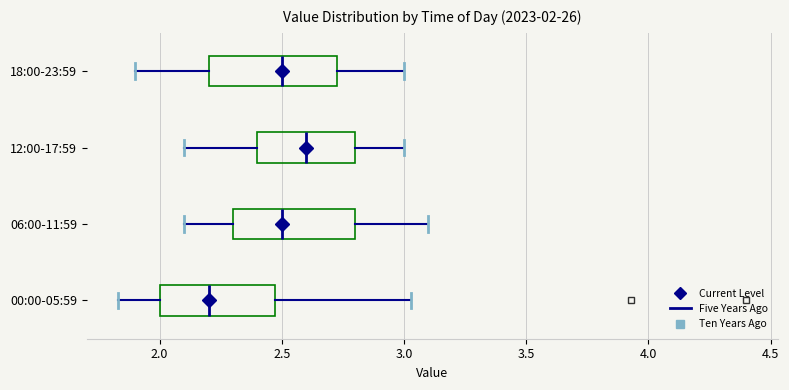

Which box's median line is the furthest to the left?

00:00-05:59